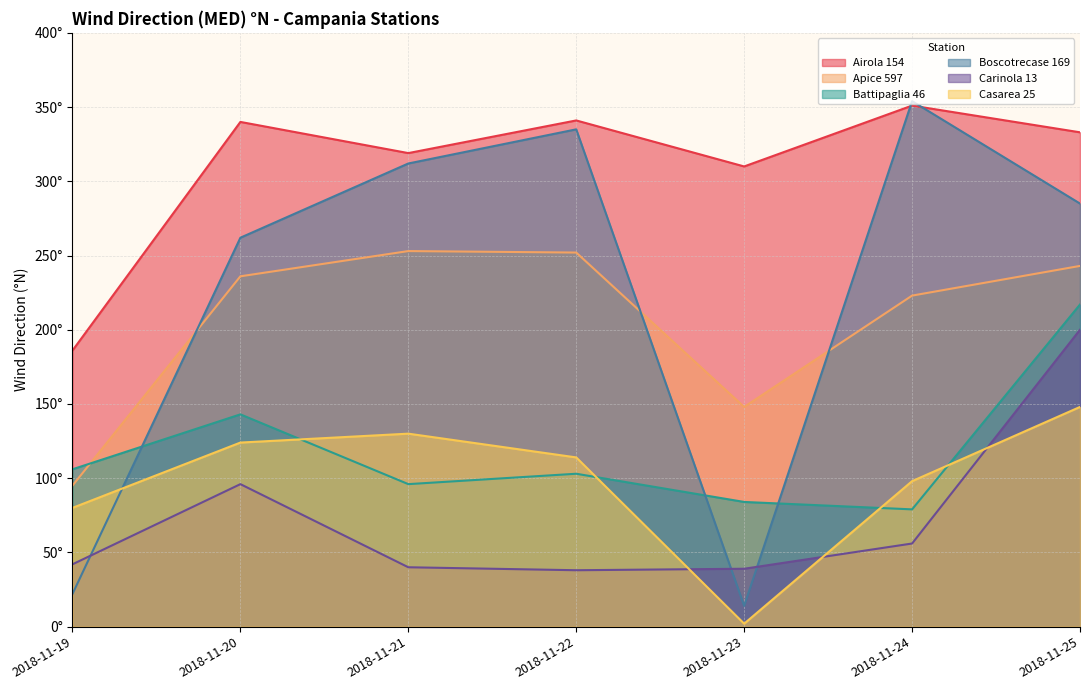

What is the sum of the Airola 154 values at 2018-11-21 and 2018-11-20?

659